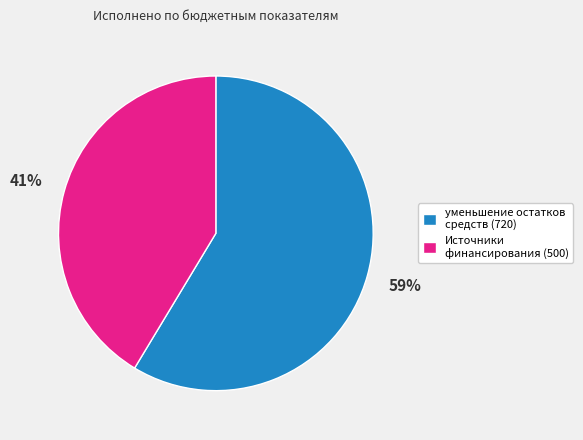

To the nearest percent, what is the average slice percentage?

50%